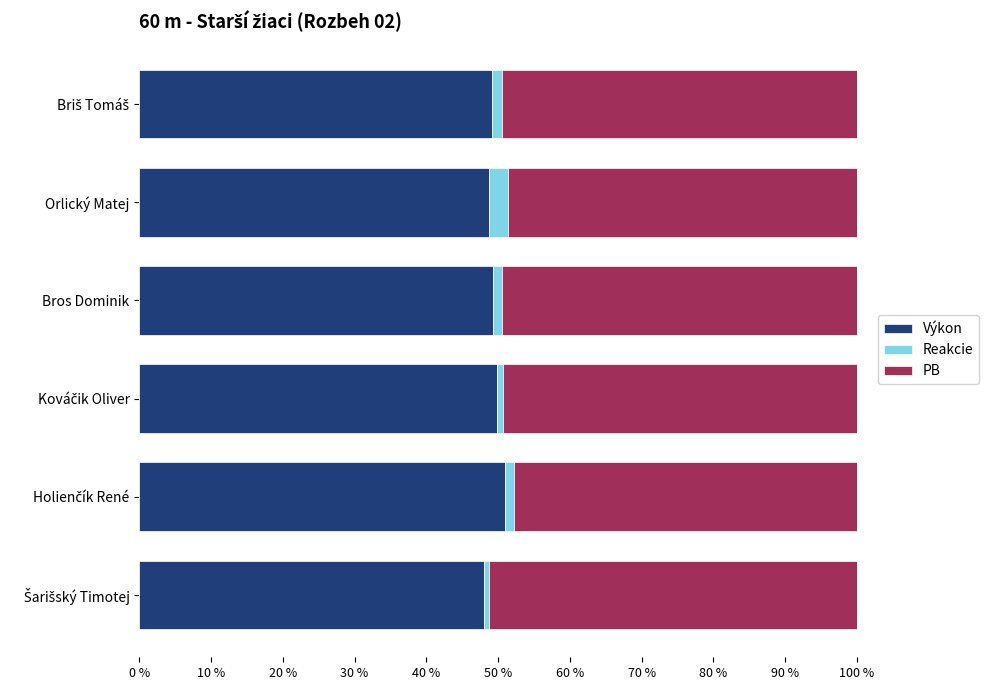

What is the highest value of the Výkon series?

50.9